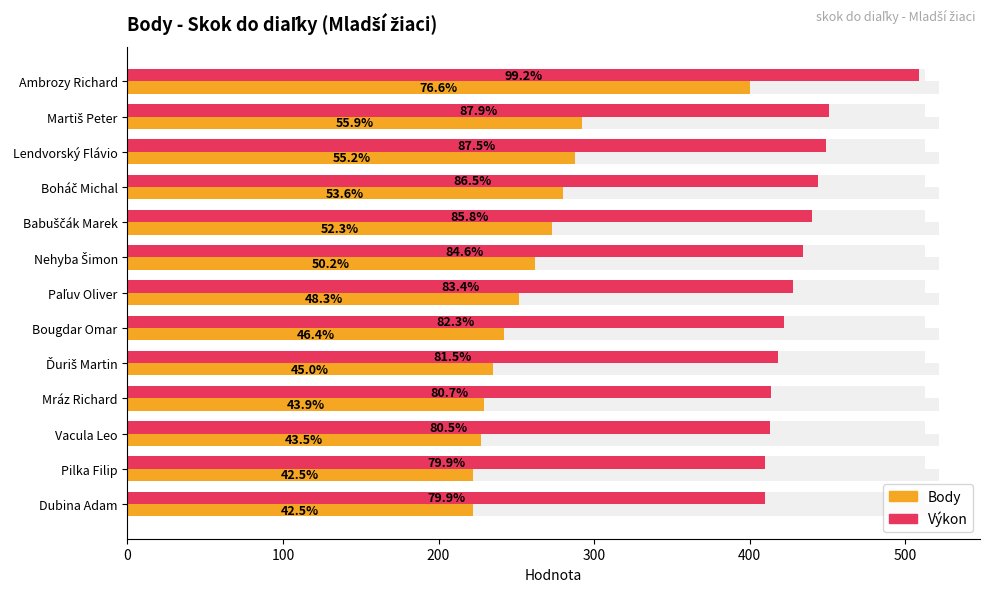

What is the approximate value of Body at Mráz Richard, to the nearest 50?

250